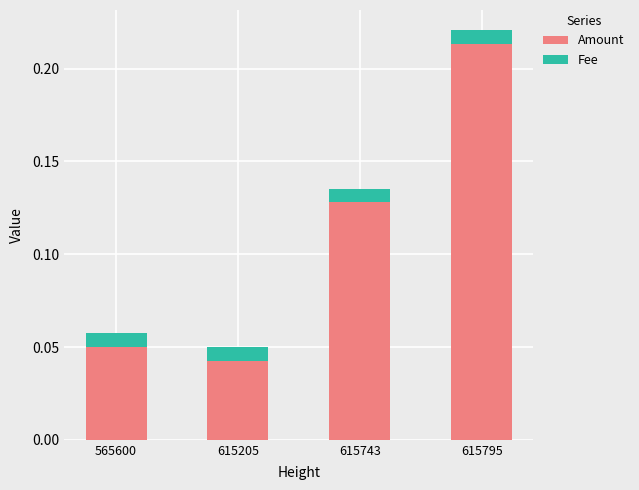

At which category is the sum across all series the highest?

615795